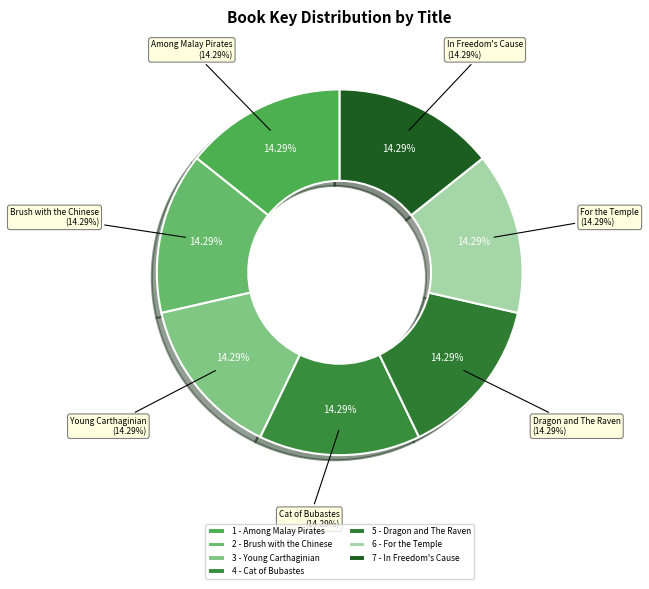

What is the smallest slice in the pie chart?

Brush with the Chinese